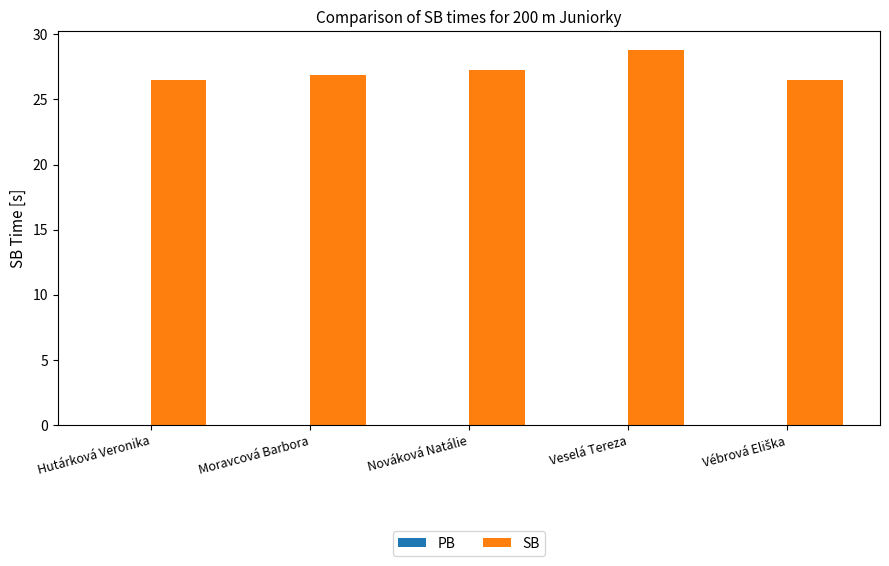

What is the change in value from Hutárková Veronika to Veselá Tereza?

+2.3